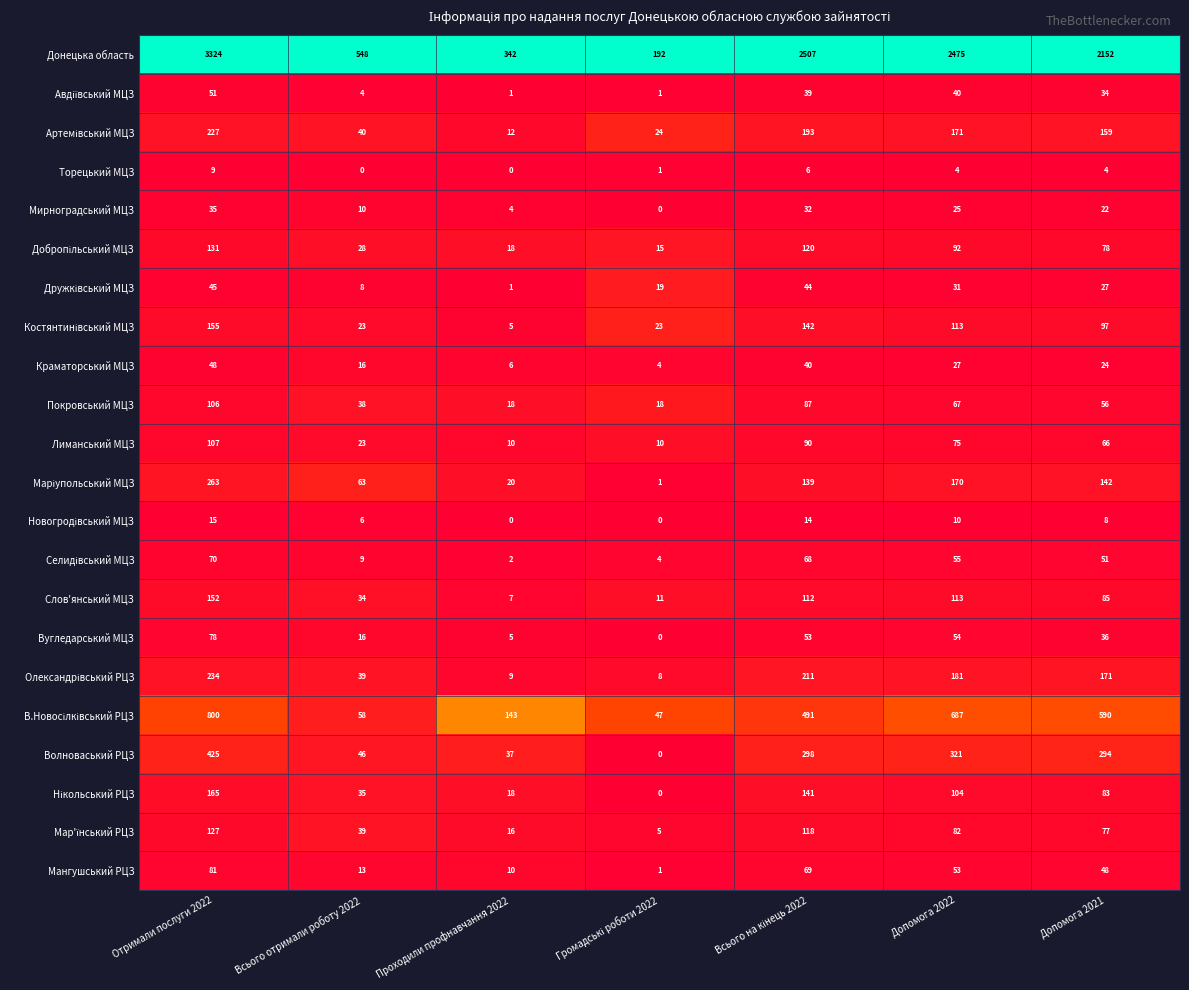

At which label is Вугледарський МЦЗ closest to 39?

Допомога 2021